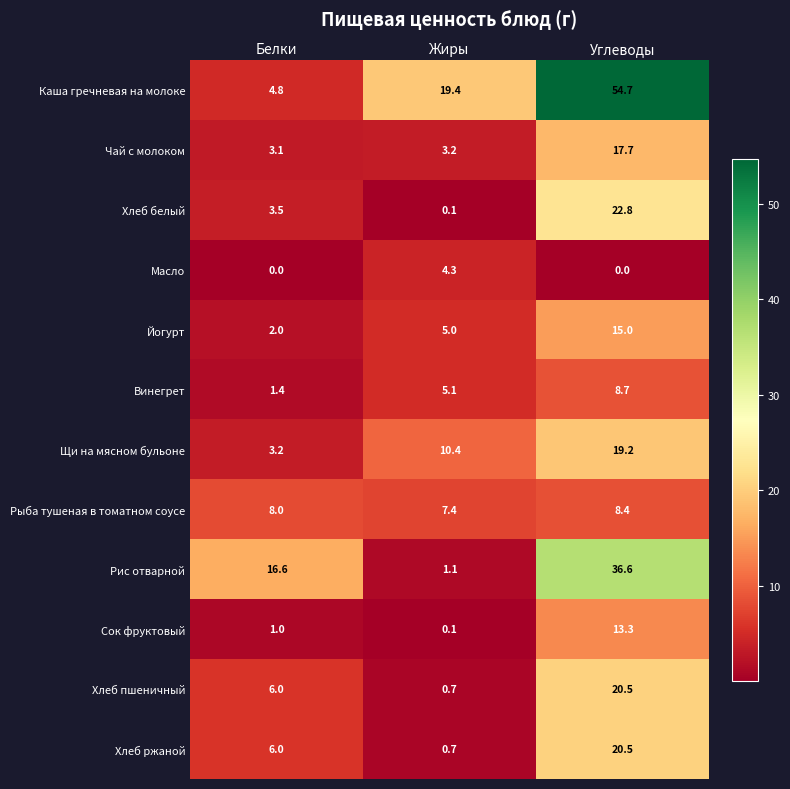

At which category does the chart reach its peak across all series?

Углеводы